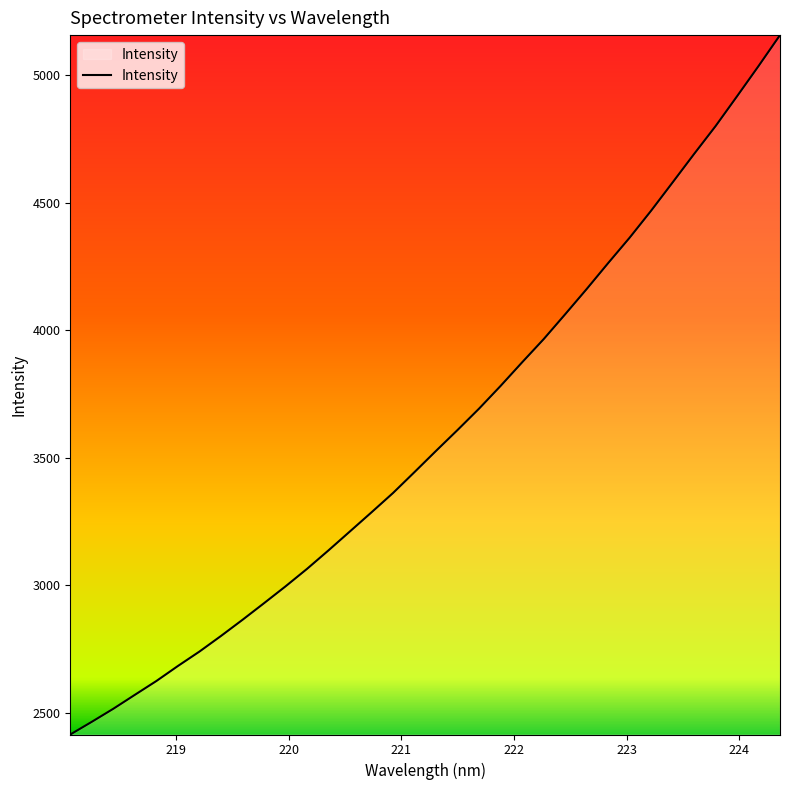

What is the smallest value displayed?

2415.5